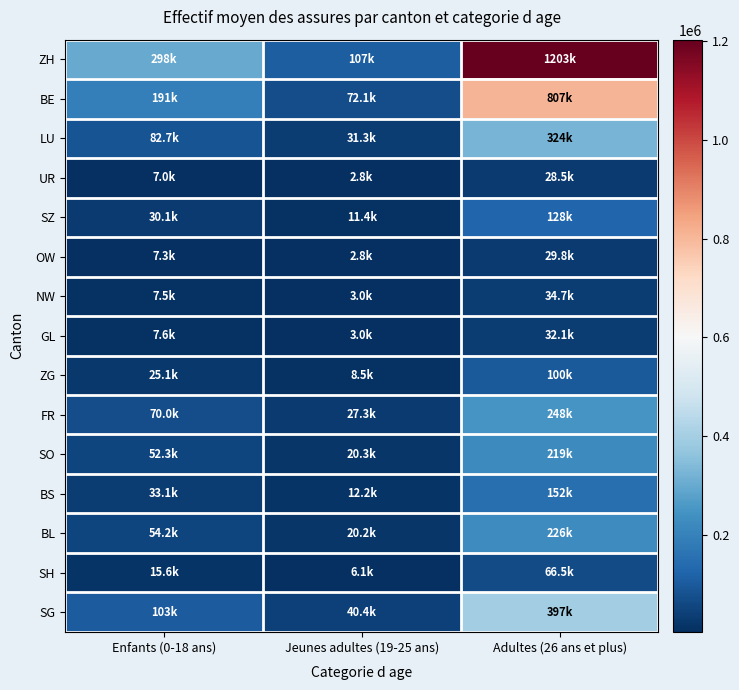

At which category does the chart reach its peak across all series?

Adultes (26 ans et plus)